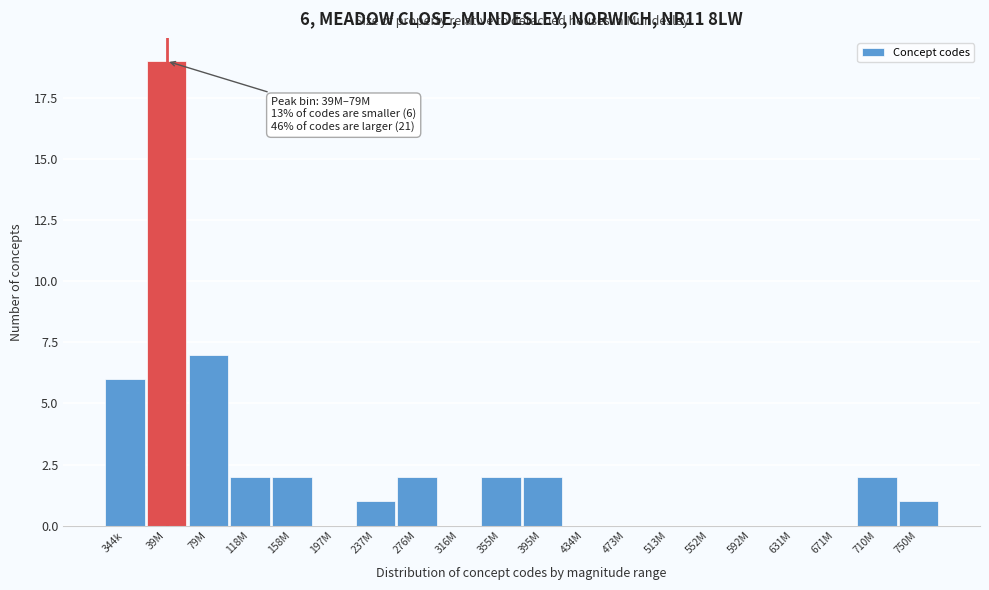

Reading left to right, extract all data points from this chart.

344k=6	39M=19	79M=7	118M=2	158M=2	197M=0	237M=1	276M=2	316M=0	355M=2	395M=2	434M=0	473M=0	513M=0	552M=0	592M=0	631M=0	671M=0	710M=2	750M=1